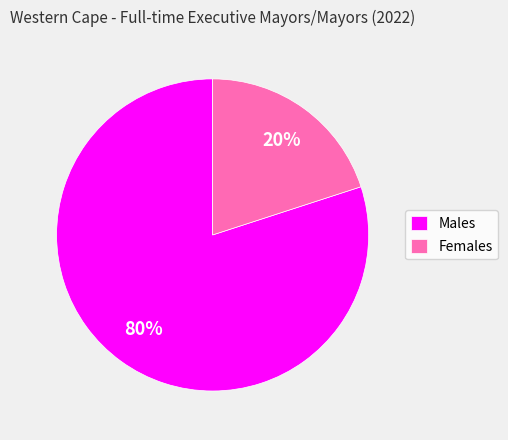

Rank the categories by value from highest to lowest.

Males, Females